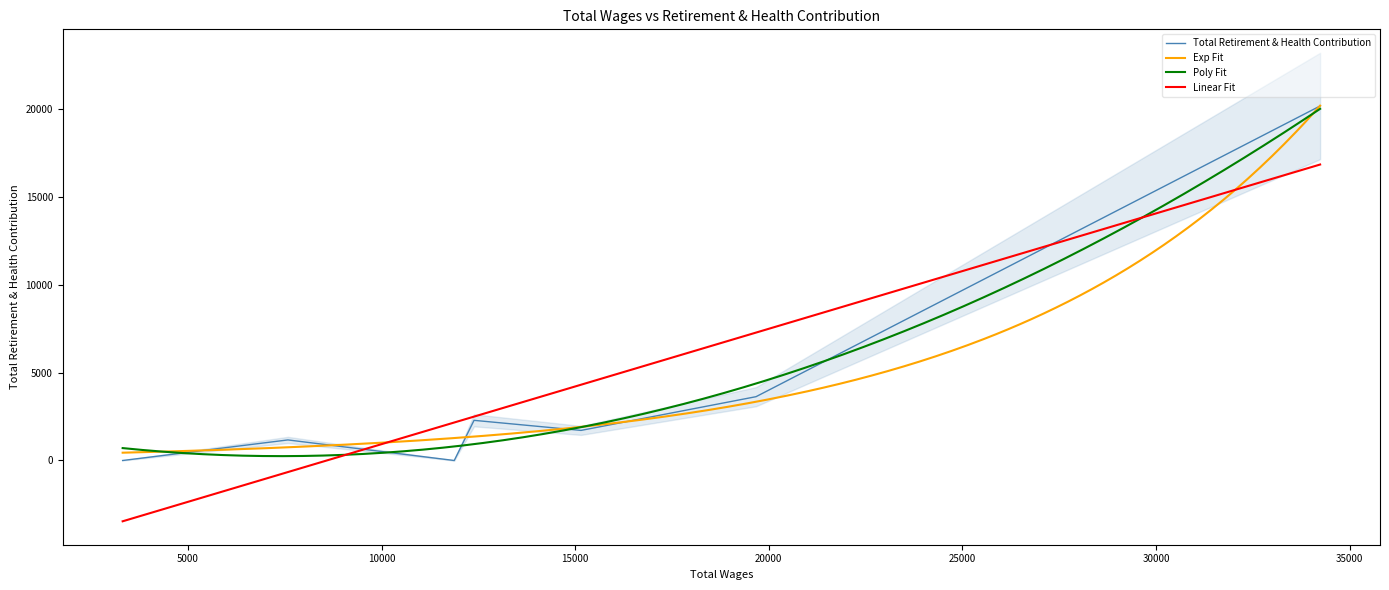

What is the highest value of the Linear Fit series?

16832.0